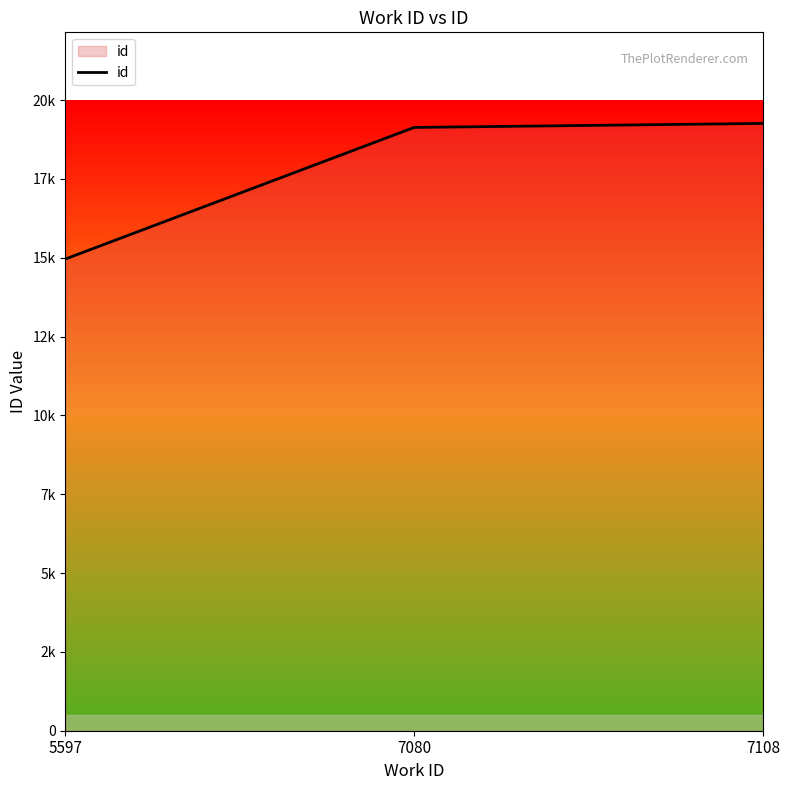

What is the smallest value displayed?

14959